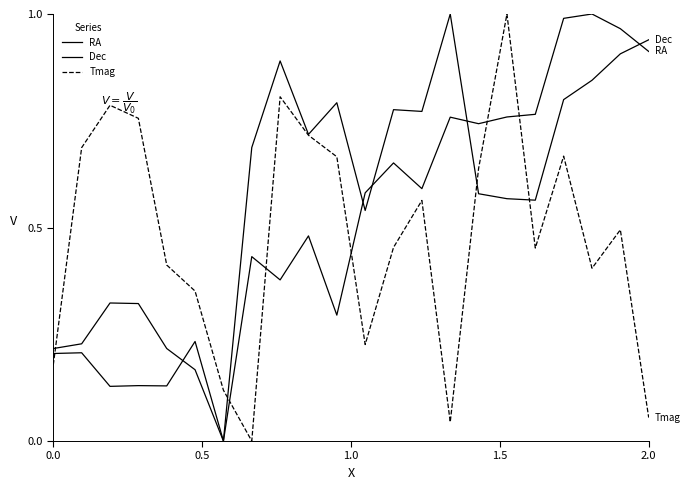

How many intersections are there between Dec and RA?

5